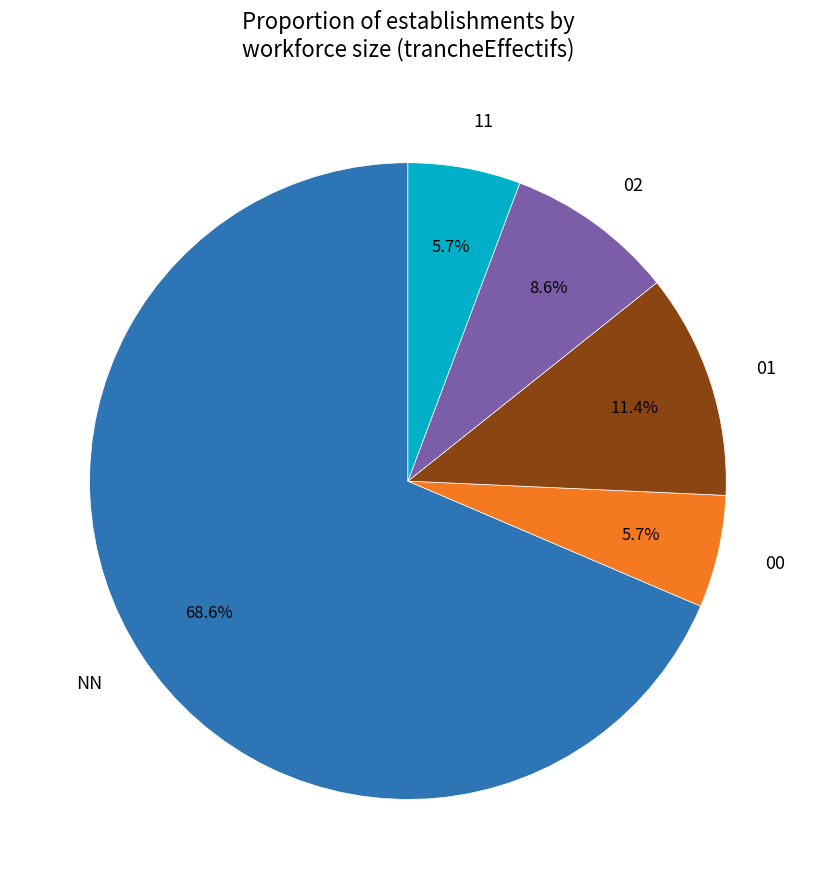

Combined, what portion of the pie is NN and 01?

80.0%